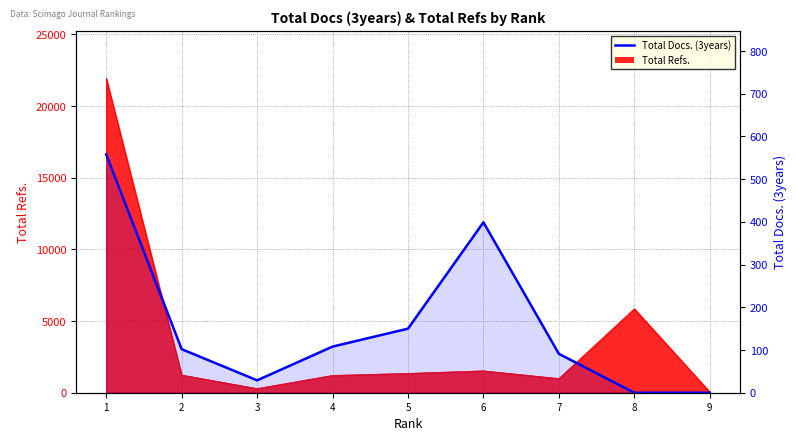

What is the sum of the values at 4 and 6?

507